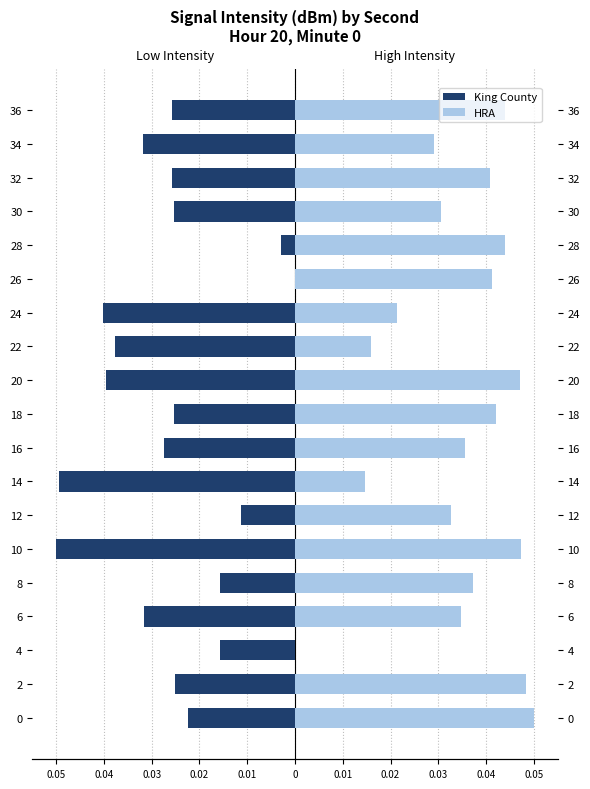

Reading left to right, what are all the values shown in this chart?

King County: -0.0	-0.0	-0.0	-0.0	-0.0	-0.1	-0.0	-0.0	-0.0	-0.0	-0.0	-0.0	-0.0	0.0	-0.0	-0.0	-0.0	-0.0	-0.0
HRA: 0.1	0.0	0.0	0.0	0.0	0.0	0.0	0.0	0.0	0.0	0.0	0.0	0.0	0.0	0.0	0.0	0.0	0.0	0.0